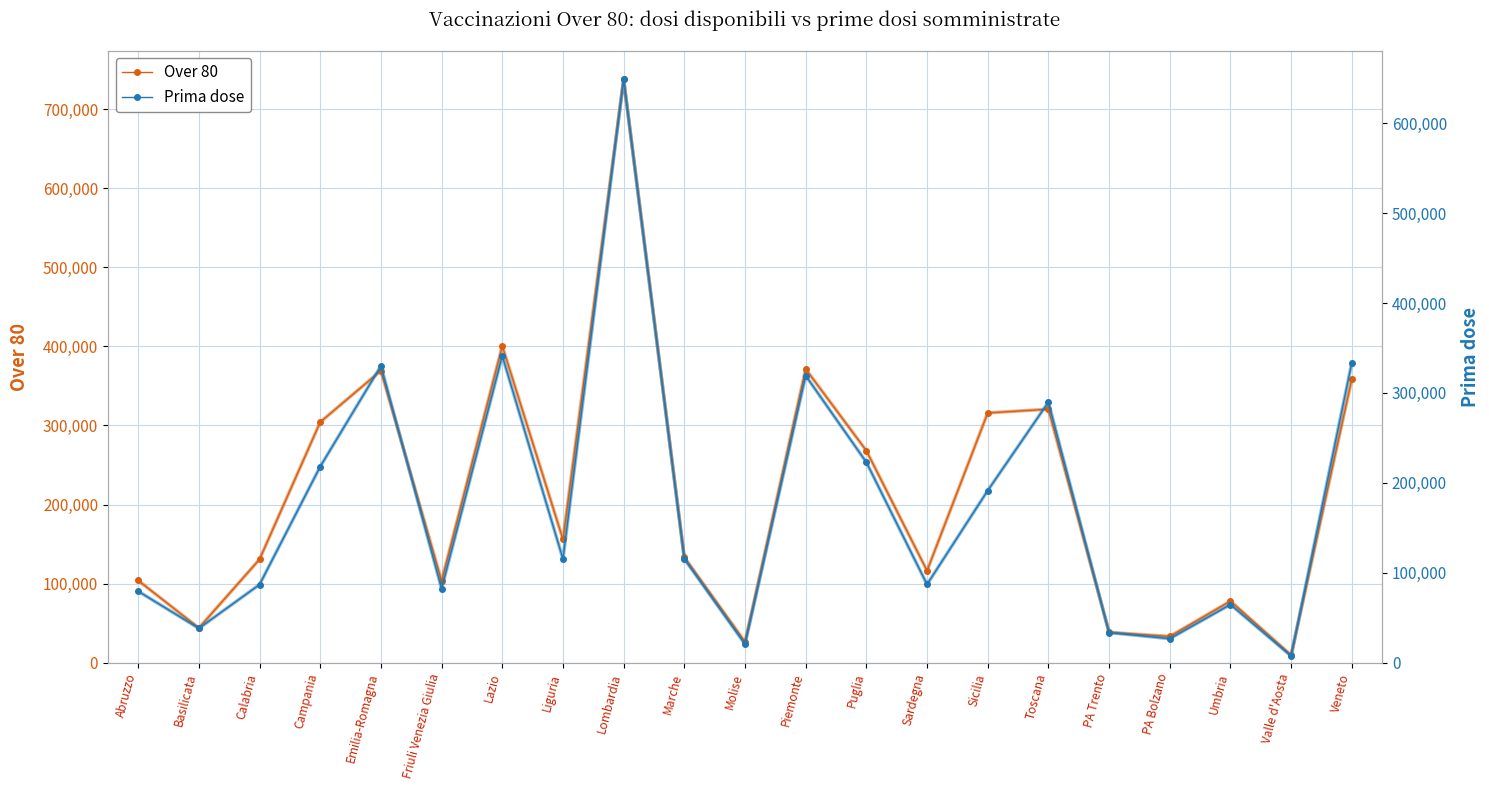

True or false: Prima dose and Over 80 intersect in this chart.

False